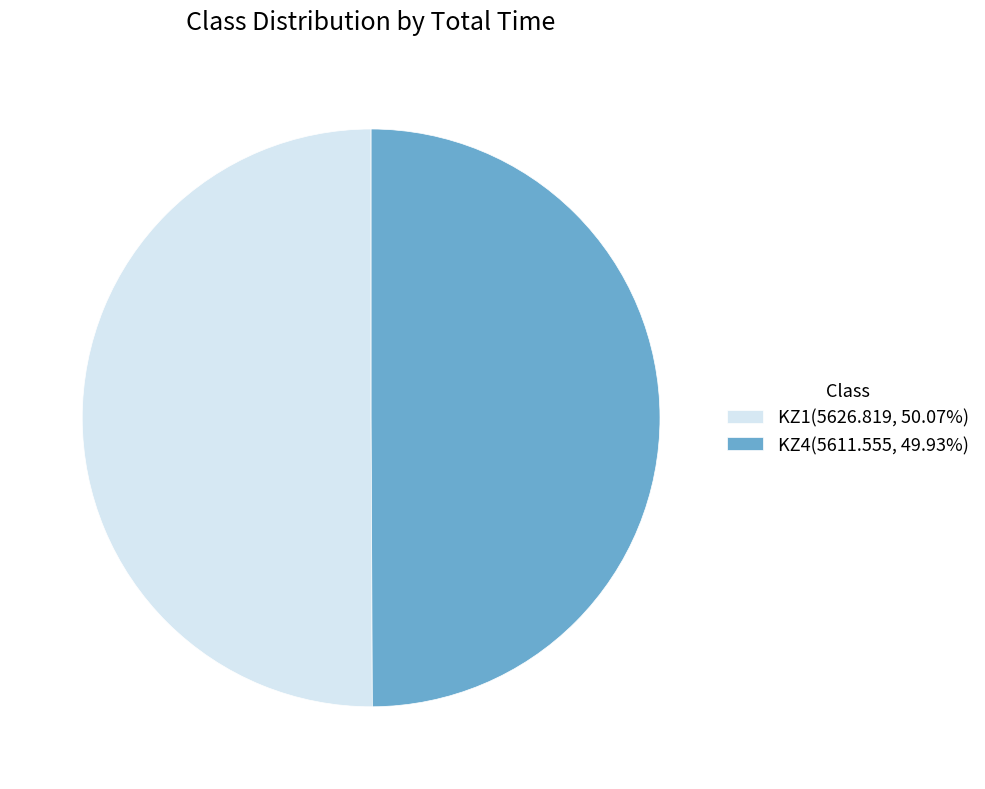

Approximately how many times larger is the value at KZ4(5611.555, 49.93%) compared to KZ1(5626.819, 50.07%)?

1.0